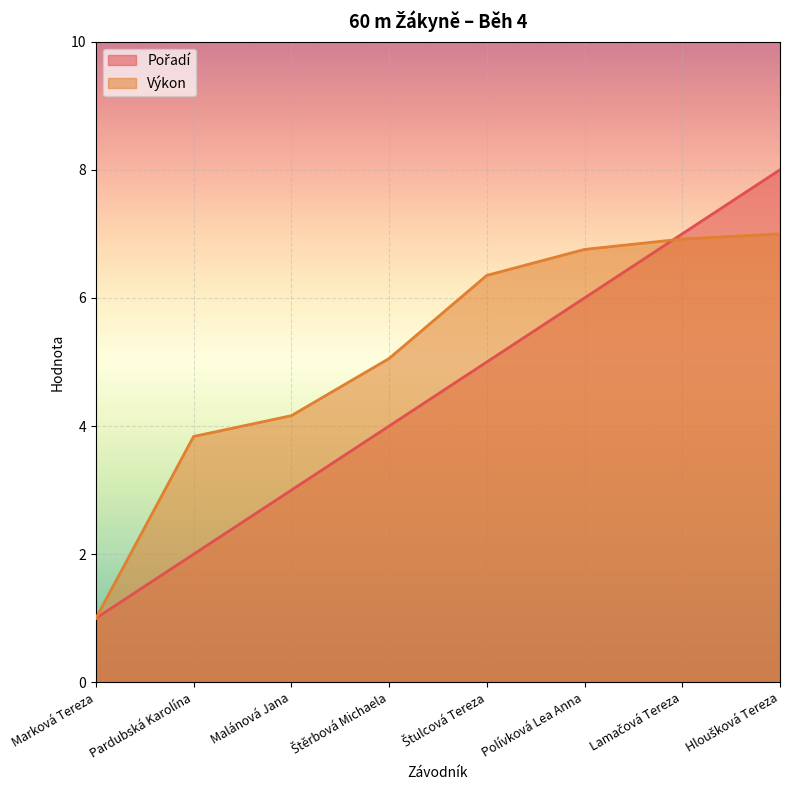

True or false: Výkon and Pořadí intersect in this chart.

True